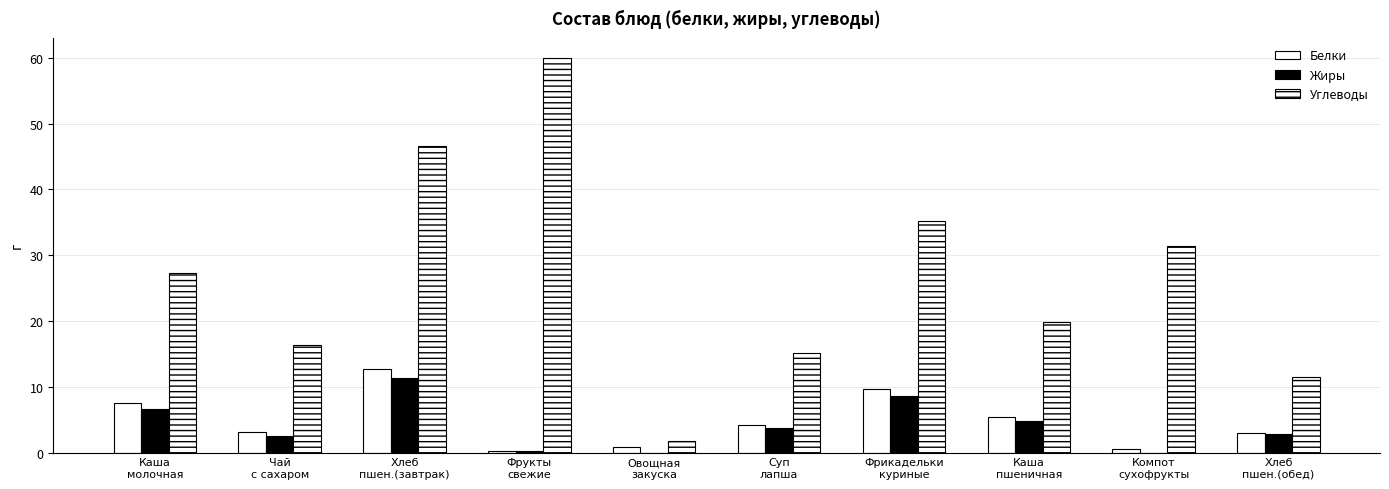

How many categories are shown in the chart?

10